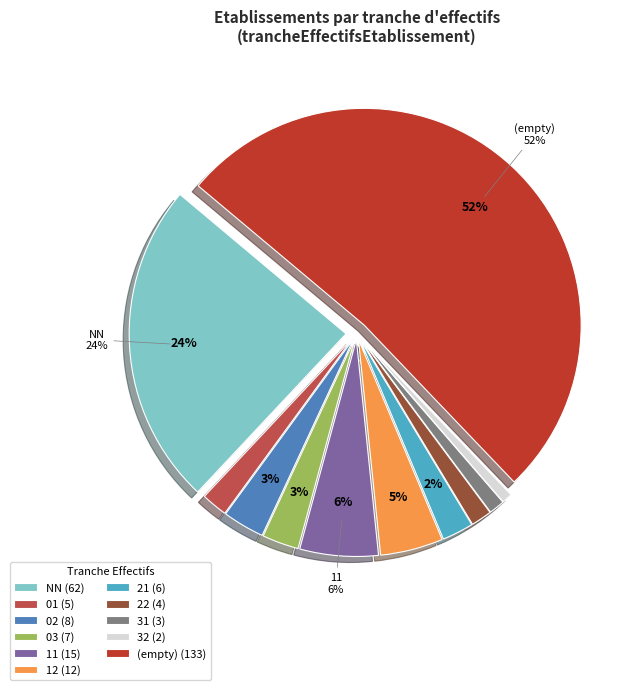

The (empty) (133) slice represents 52% of the pie. True or false?

True